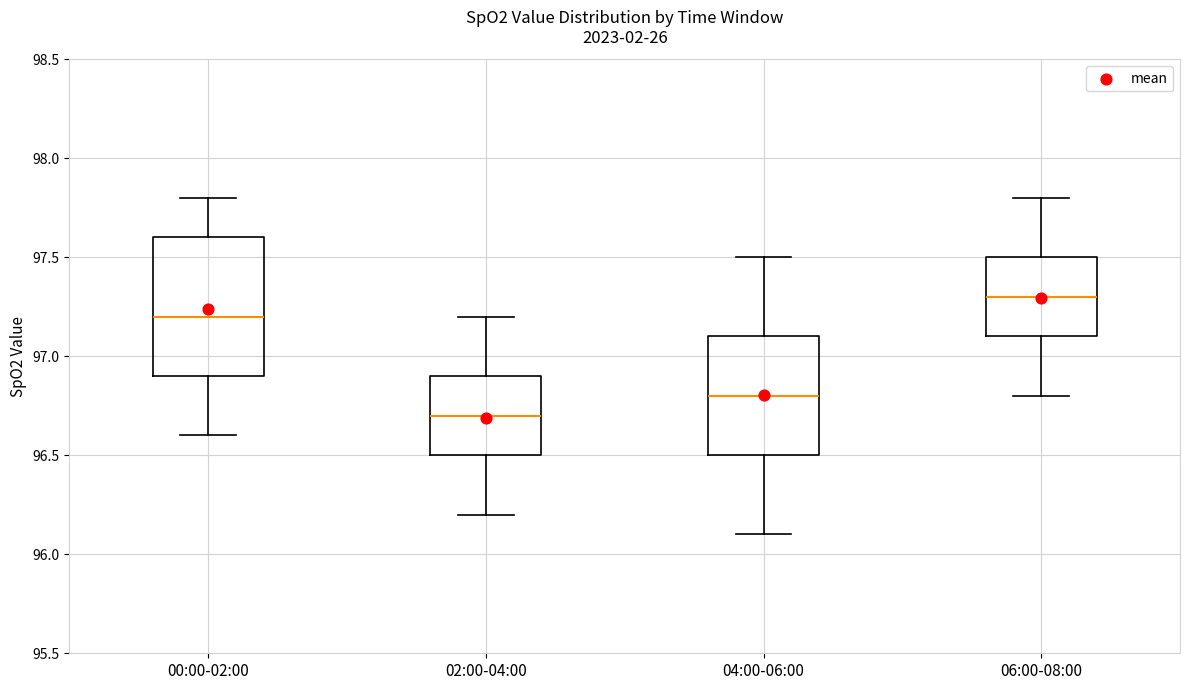

Comparing the boxes themselves (not the whiskers), which one is the tallest?

00:00-02:00